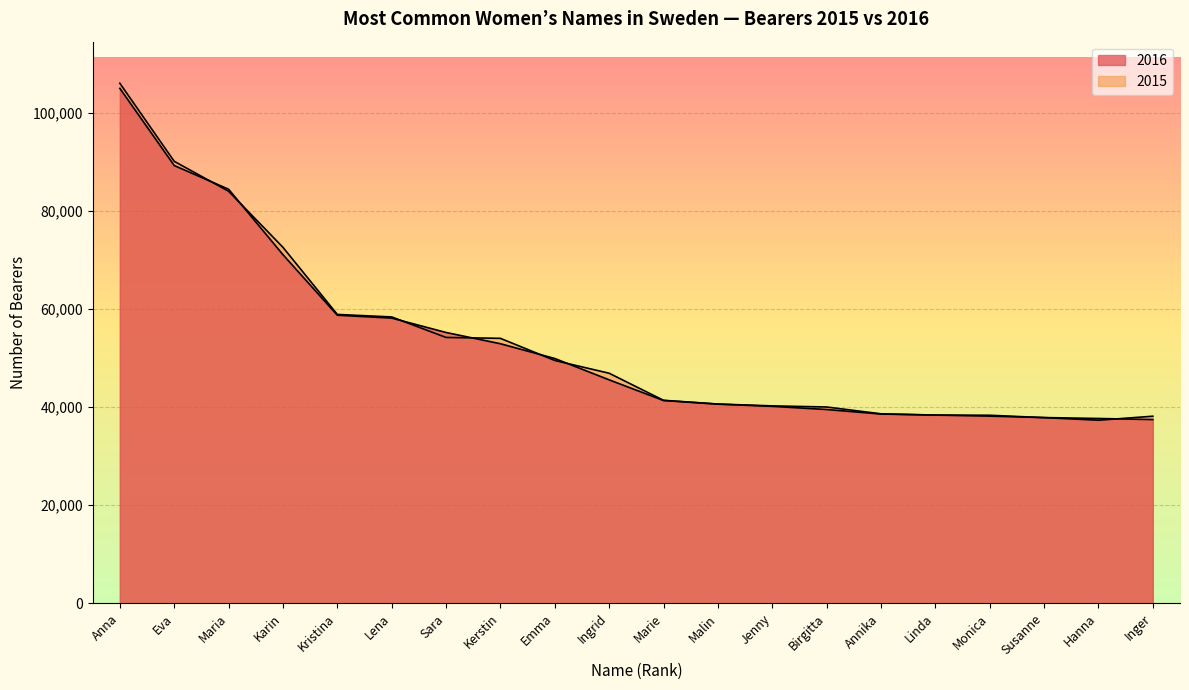

At how many categories does at least one series exceed 65509?

4